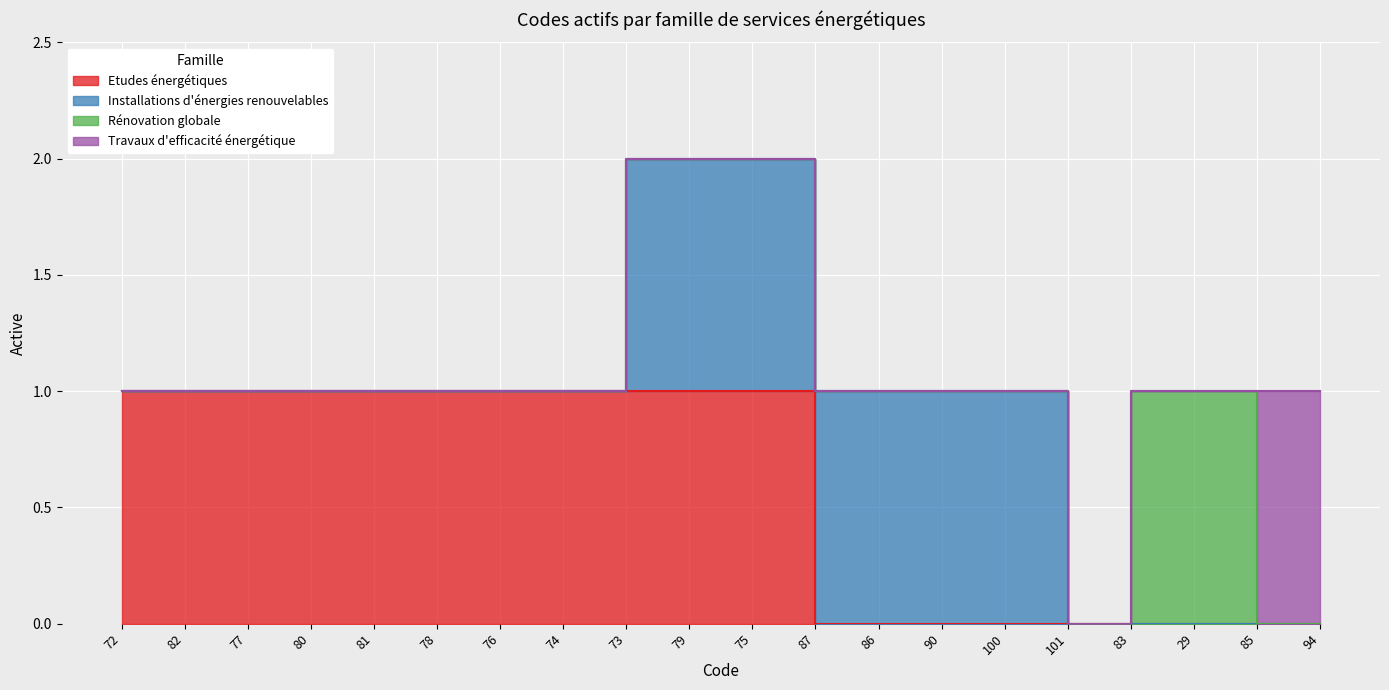

What is the label of the 15th point from the left?

100